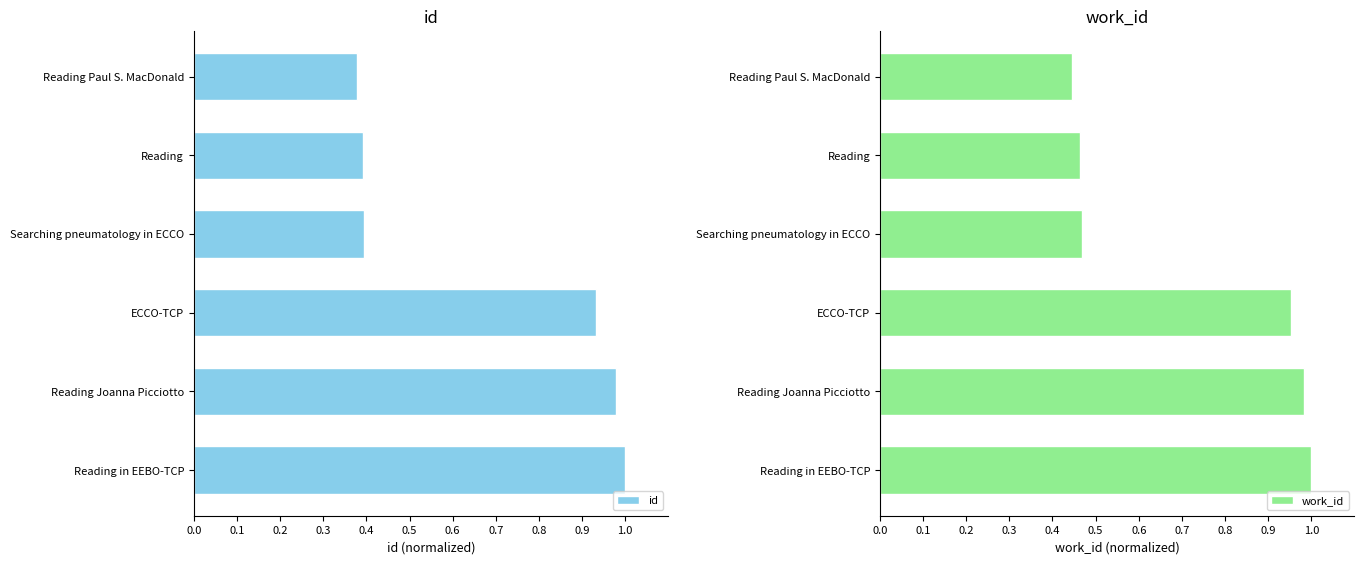

The id series shows 0.1 at Searching pneumatology in ECCO. True or false?

False